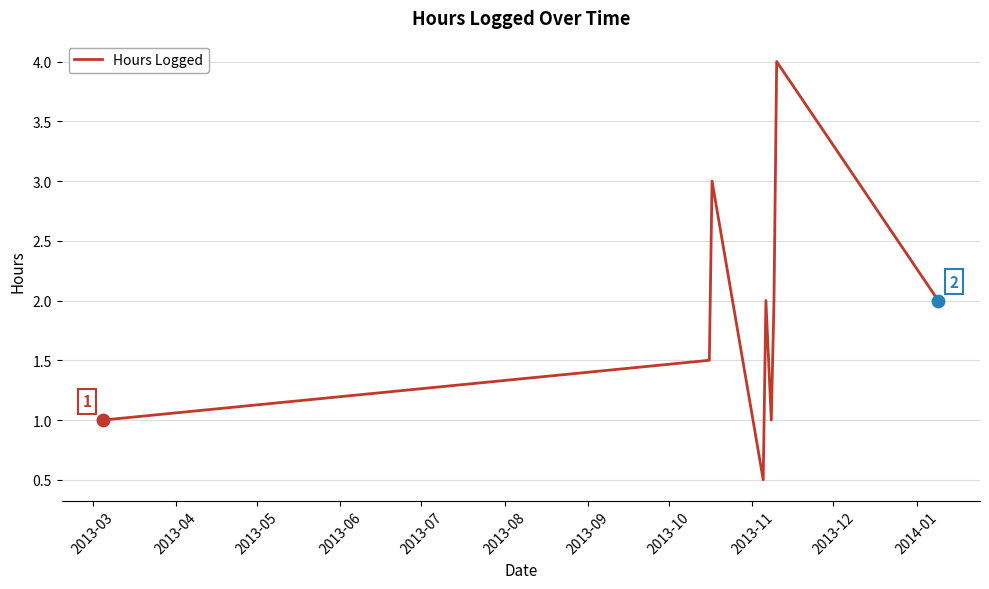

What is the minimum value shown in the chart?

0.5